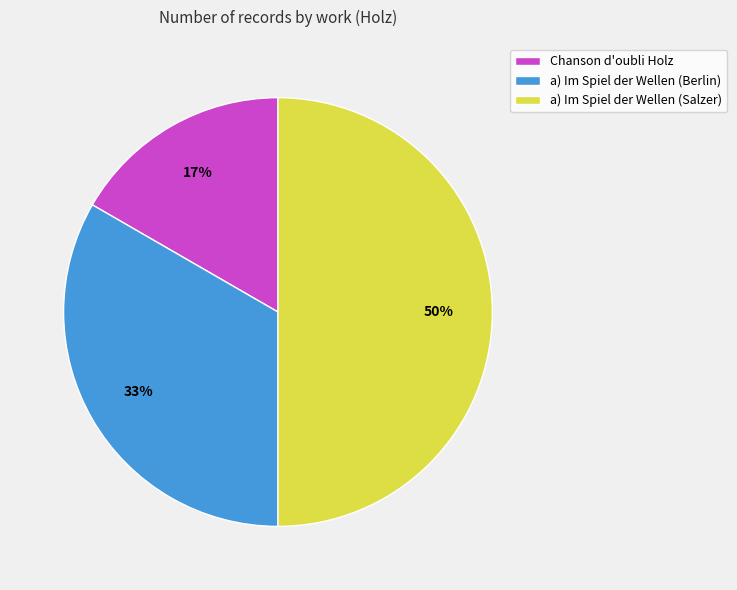

To the nearest percent, what portion does a) Im Spiel der Wellen (Salzer) represent?

50%